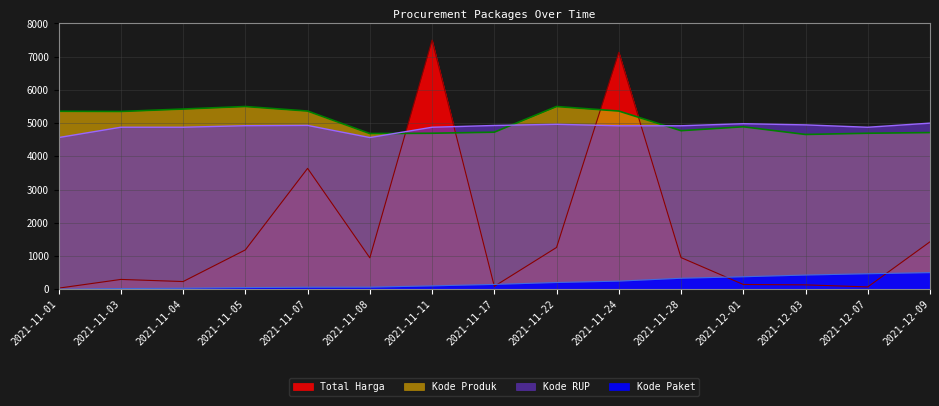

Is the value of Kode Produk at 2021-11-03 greater than the value of Kode Paket at 2021-11-03?

Yes